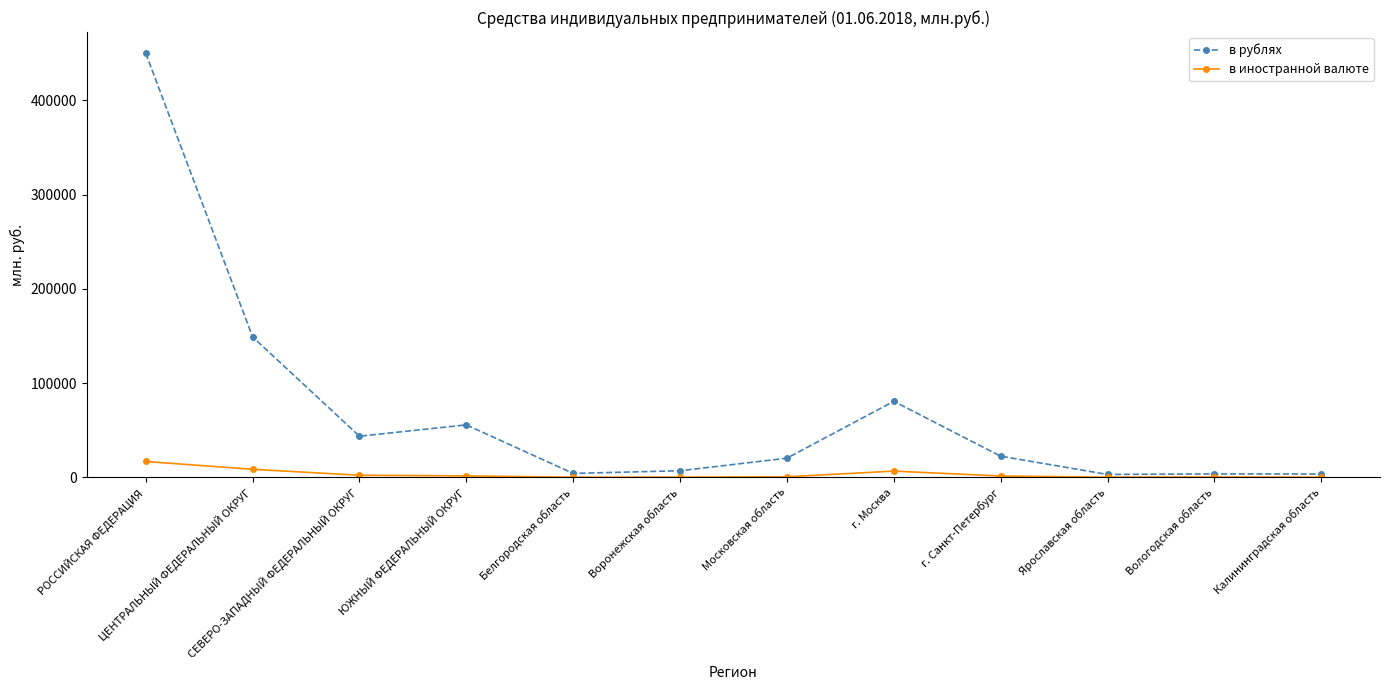

What is the value of the в иностранной валюте point at the 3rd from the left?

2147